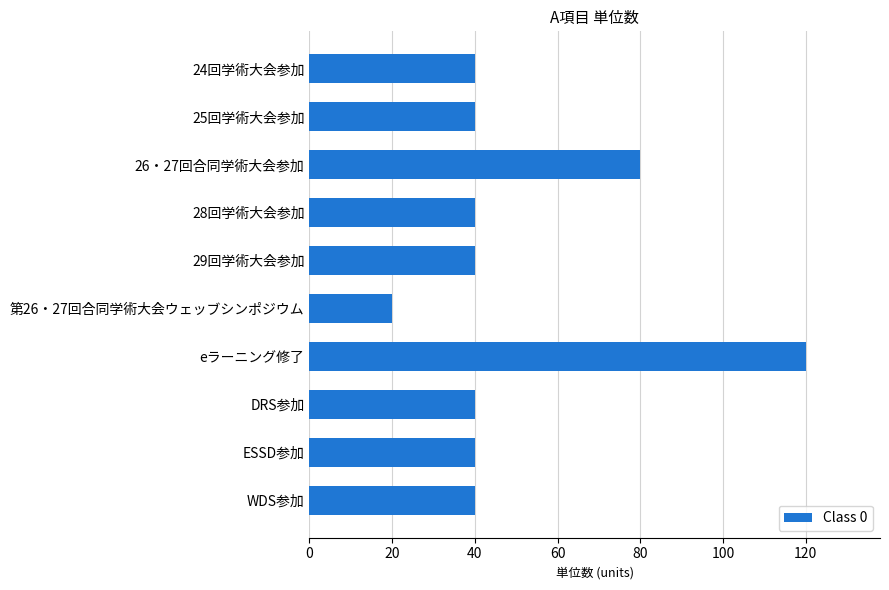

Approximately how many times larger is the value at DRS参加 compared to WDS参加?

1.0